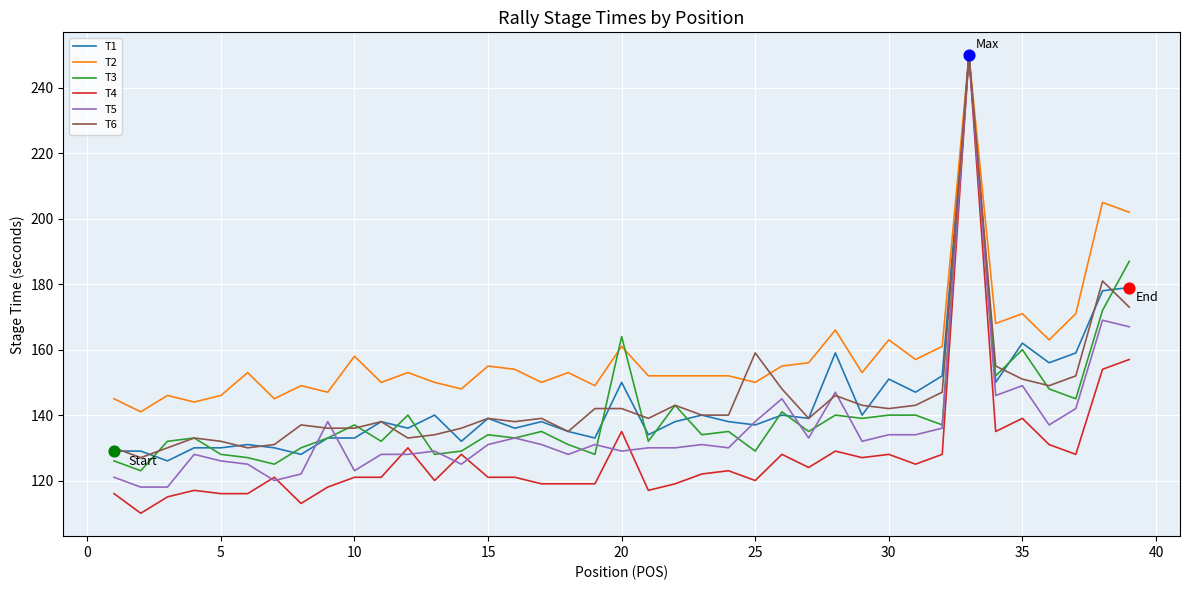

Which series has the largest range (max minus min)?

T4